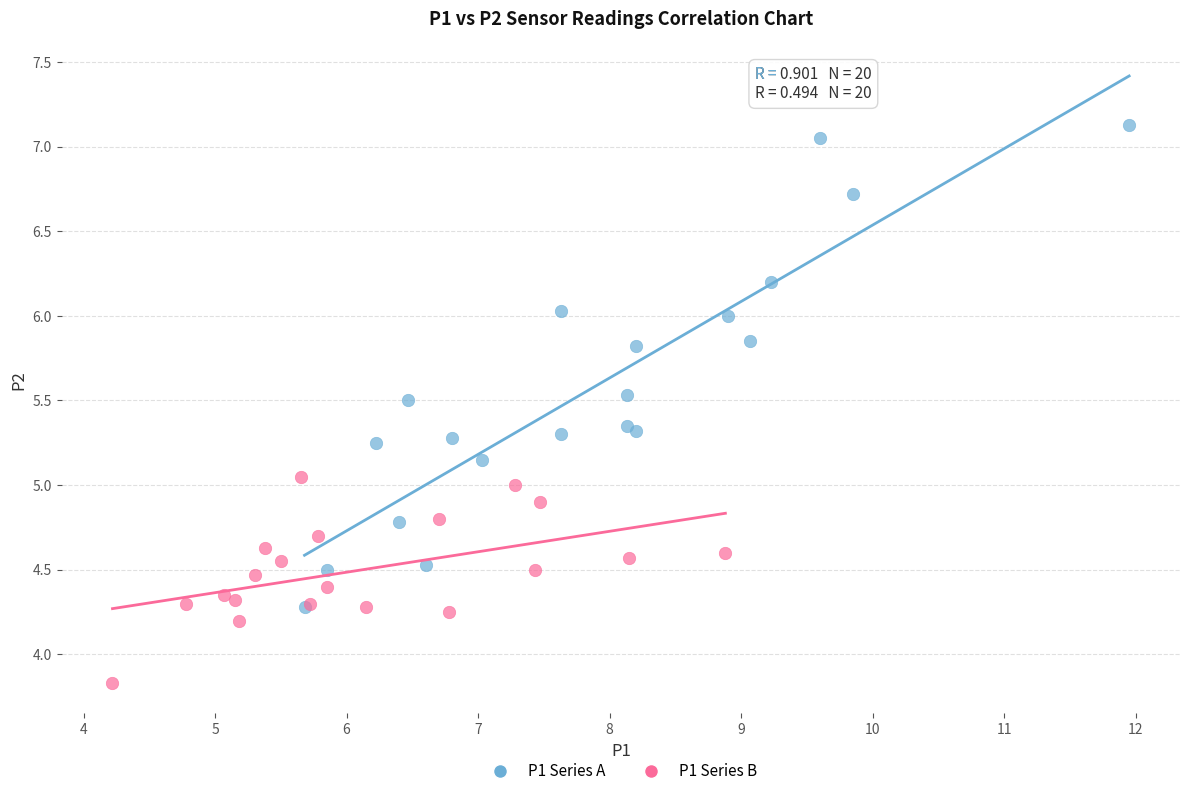

Which series has the largest Y range (max minus min)?

P1 Series A